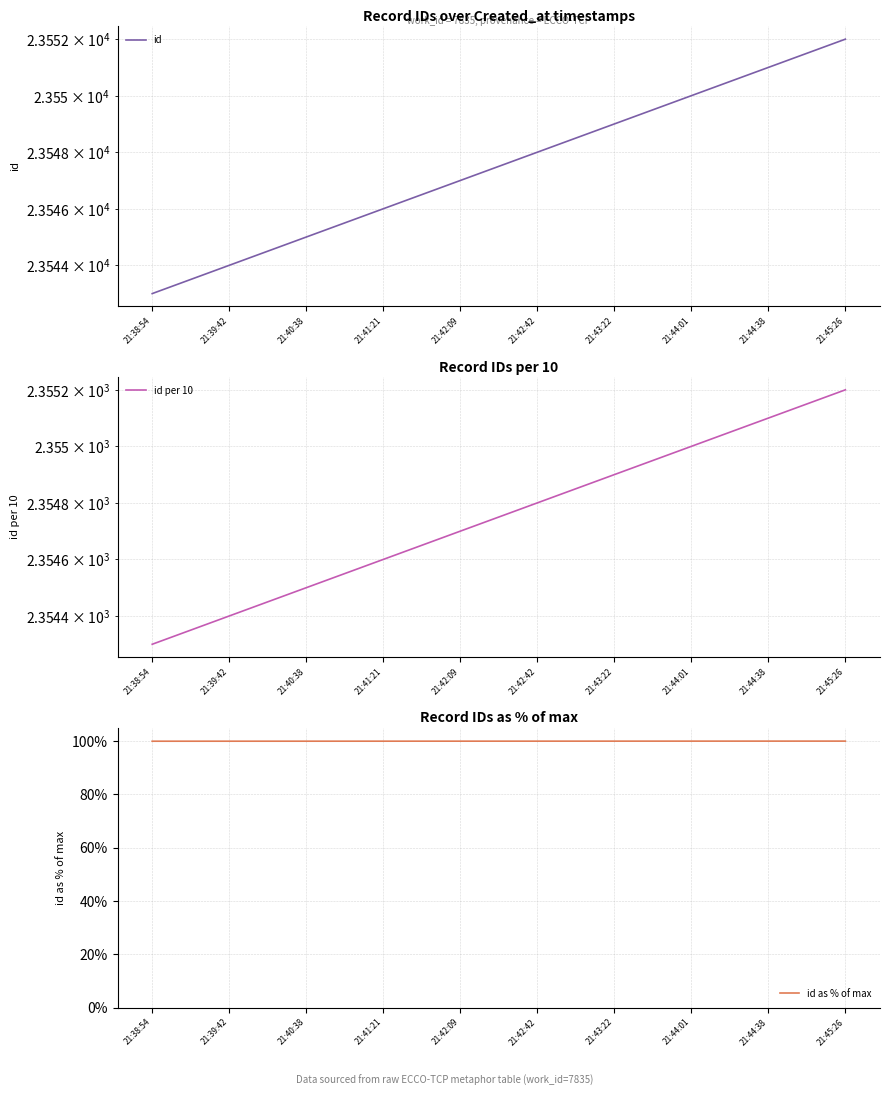

At which category is the sum across all series the highest?

21:45:26